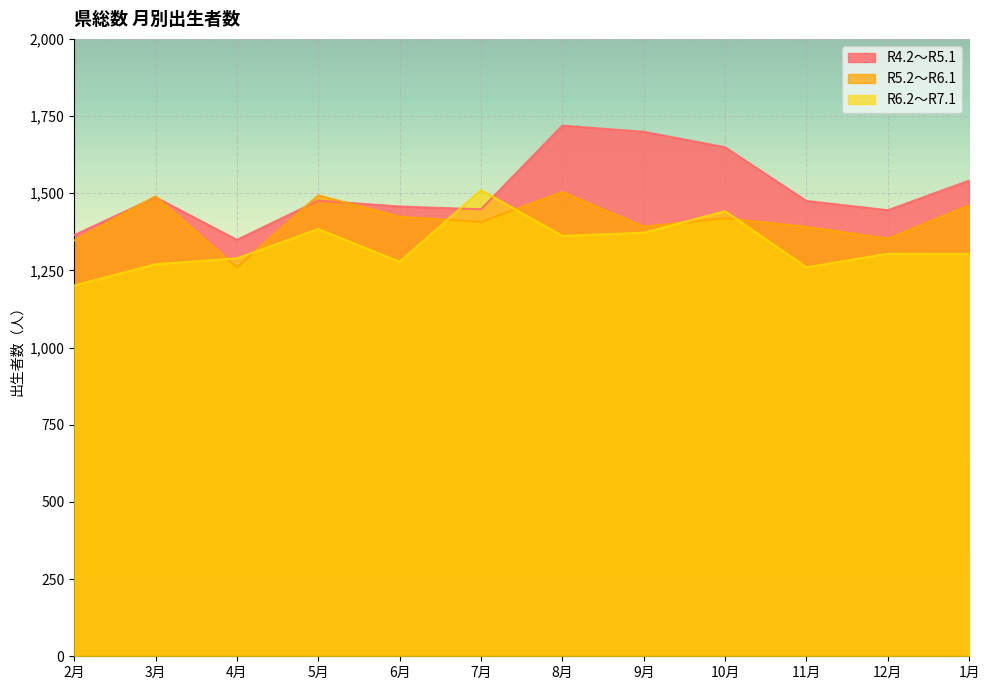

At how many categories does at least one series exceed 1476?

7